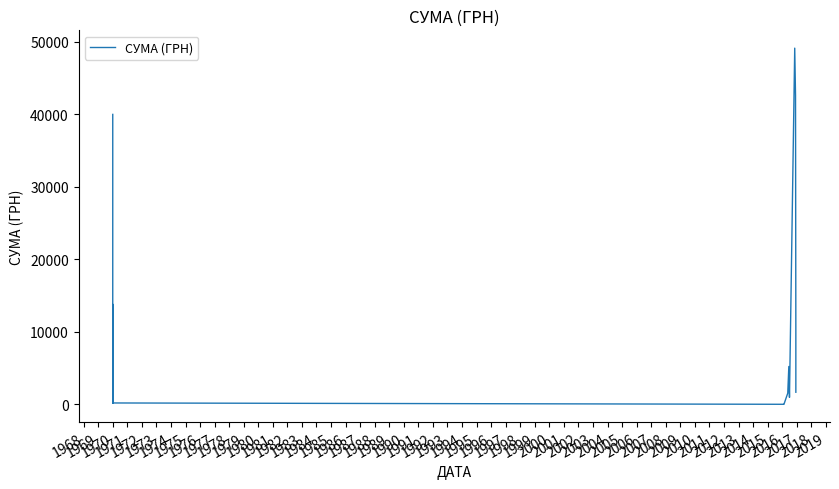

Approximately how many times larger is the value at 1970 compared to 1970?

1.1